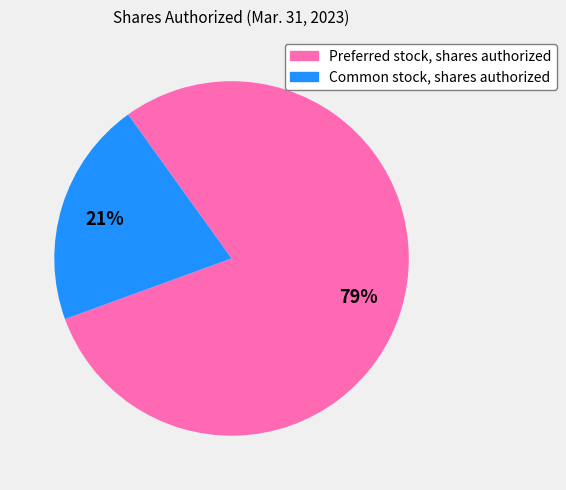

What percentage is the Preferred stock, shares authorized slice, to the nearest percent?

79%